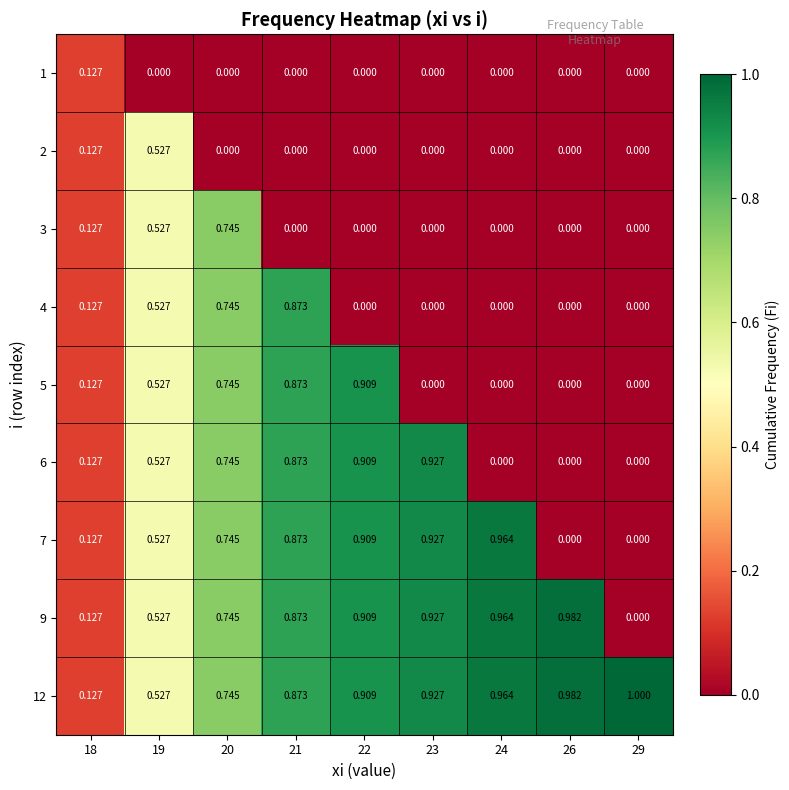

At which category is the sum across all series the highest?

21